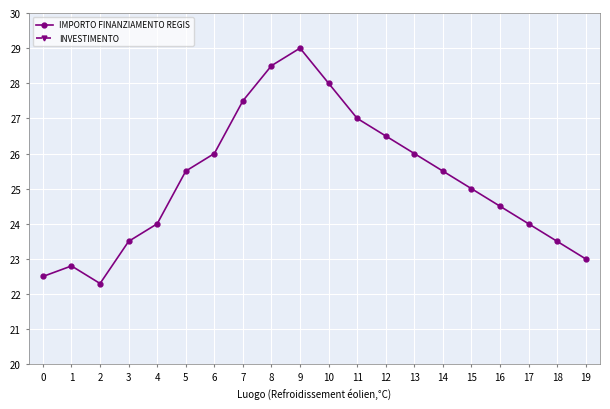

Which series changed the most between 16 and 19?

IMPORTO FINANZIAMENTO REGIS